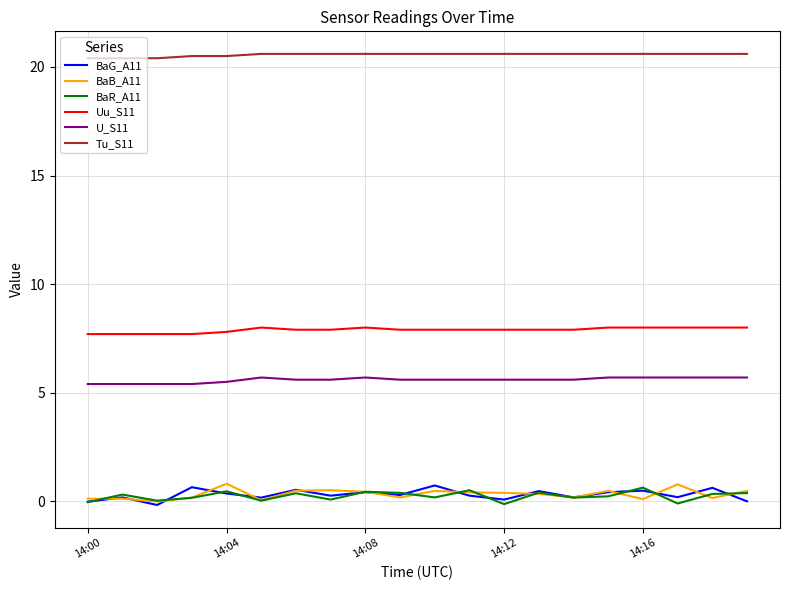

True or false: BaR_A11 and U_S11 cross at least once.

False